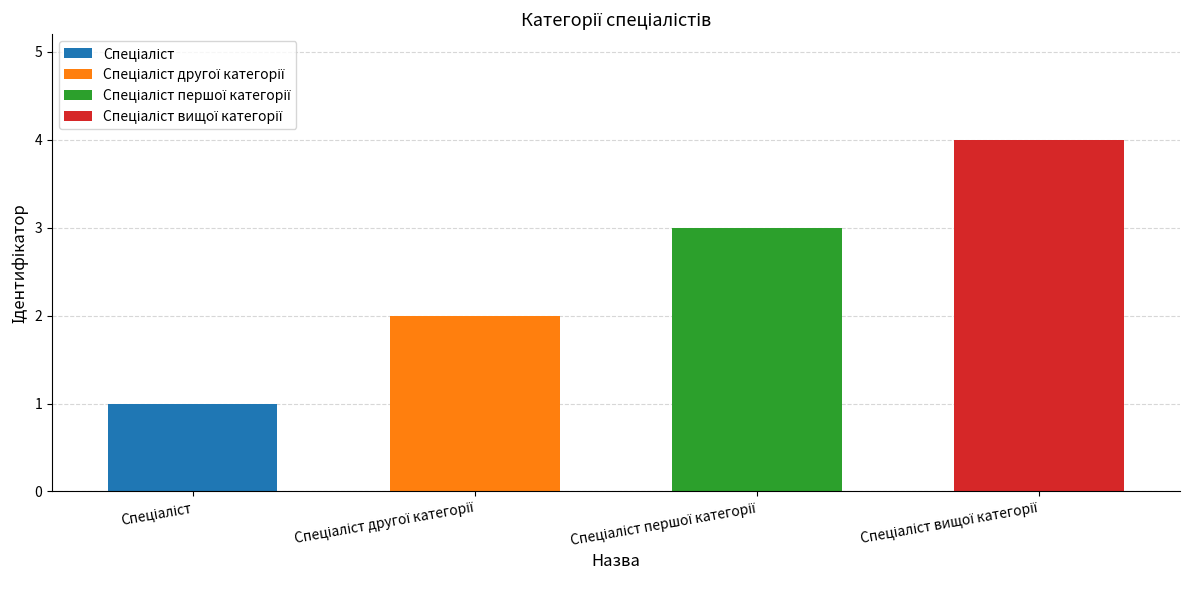

What is the value of the 1st bar from the left?

1